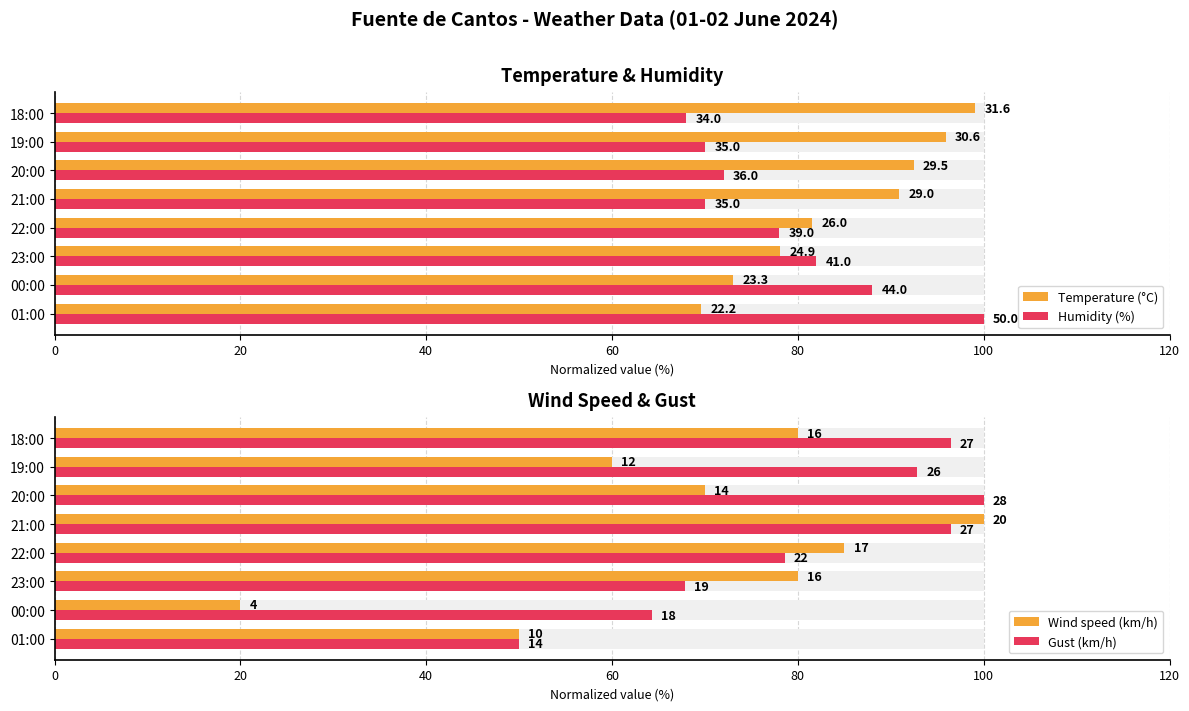

Is the value of Humidity (%) at 19:00 greater than the value of Gust (km/h) at 00:00?

Yes